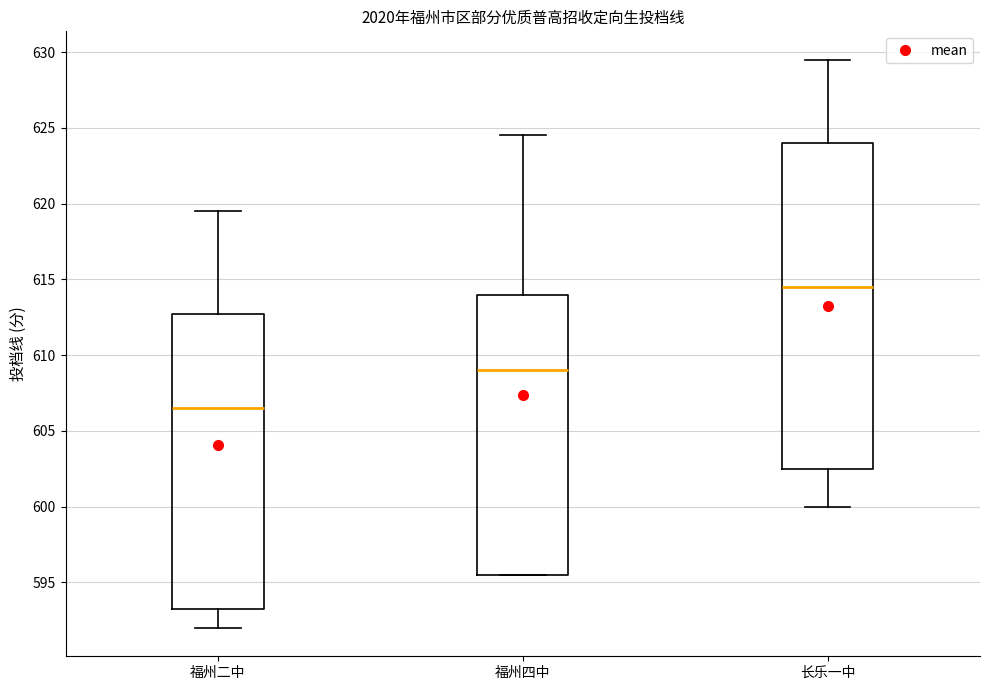

Reading left to right, transcribe this box plot: for each box, give where its median line is, the range the box spans, and where its two whiskers end, as read against the y-axis. The values are not printed on the chart, so give them approximately, as read against the axis.

福州二中: median 606.5, box 593.5 to 613.0, whiskers 592.0 to 619.5
福州四中: median 609.0, box 595.5 to 614.0, whiskers 595.5 to 624.5
长乐一中: median 614.5, box 602.5 to 624.0, whiskers 600.0 to 629.5